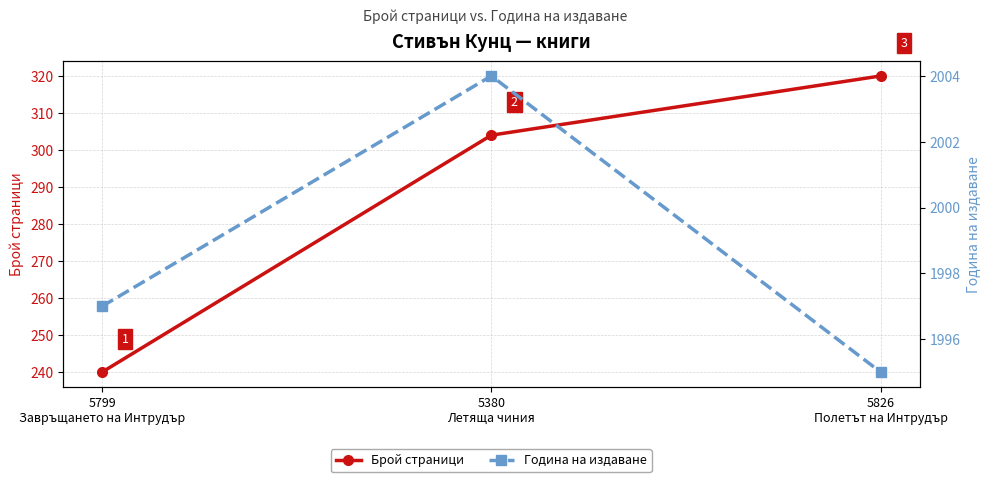

Count the Брой страници values in the range 240 to 320.

3